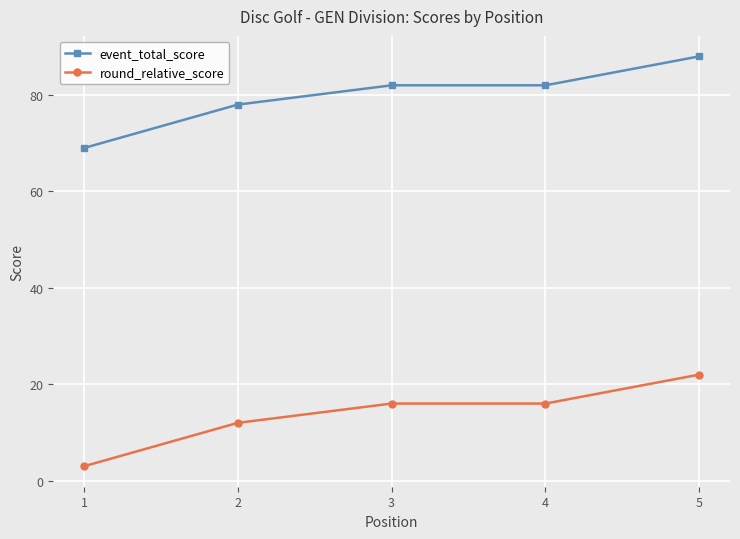

What is the difference between the highest and lowest values at 4?

66